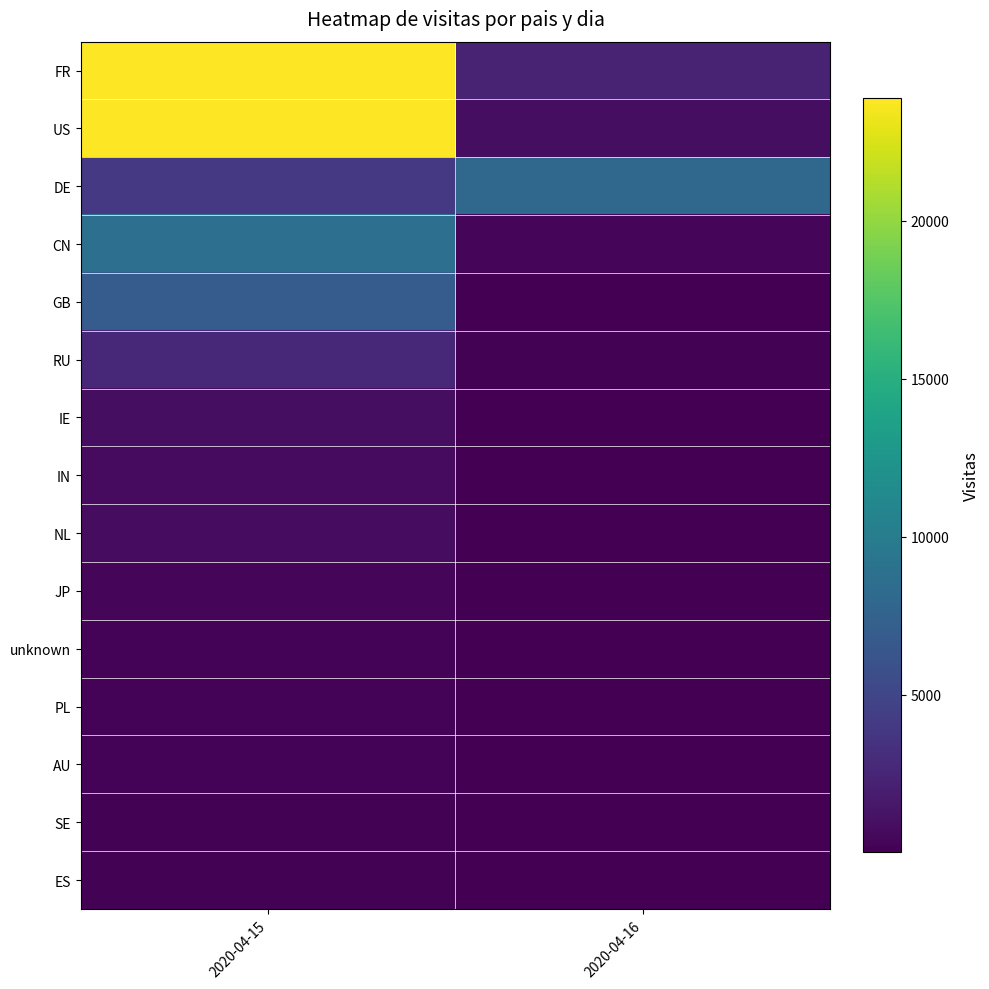

List the series in order of their peak value, highest first.

US, FR, CN, DE, GB, RU, IE, NL, IN, JP, unknown, PL, AU, SE, ES